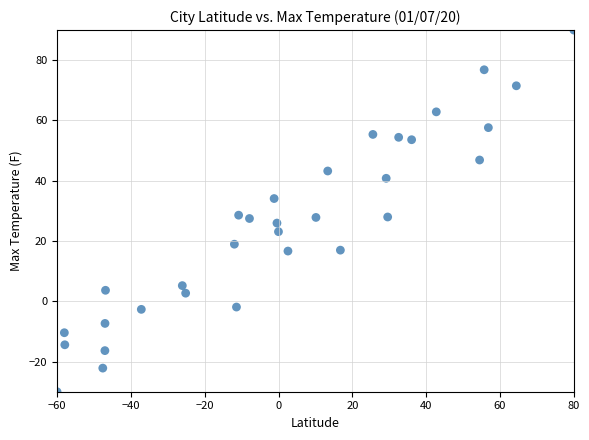

What is the range of Y values (max minus min)?

120.0